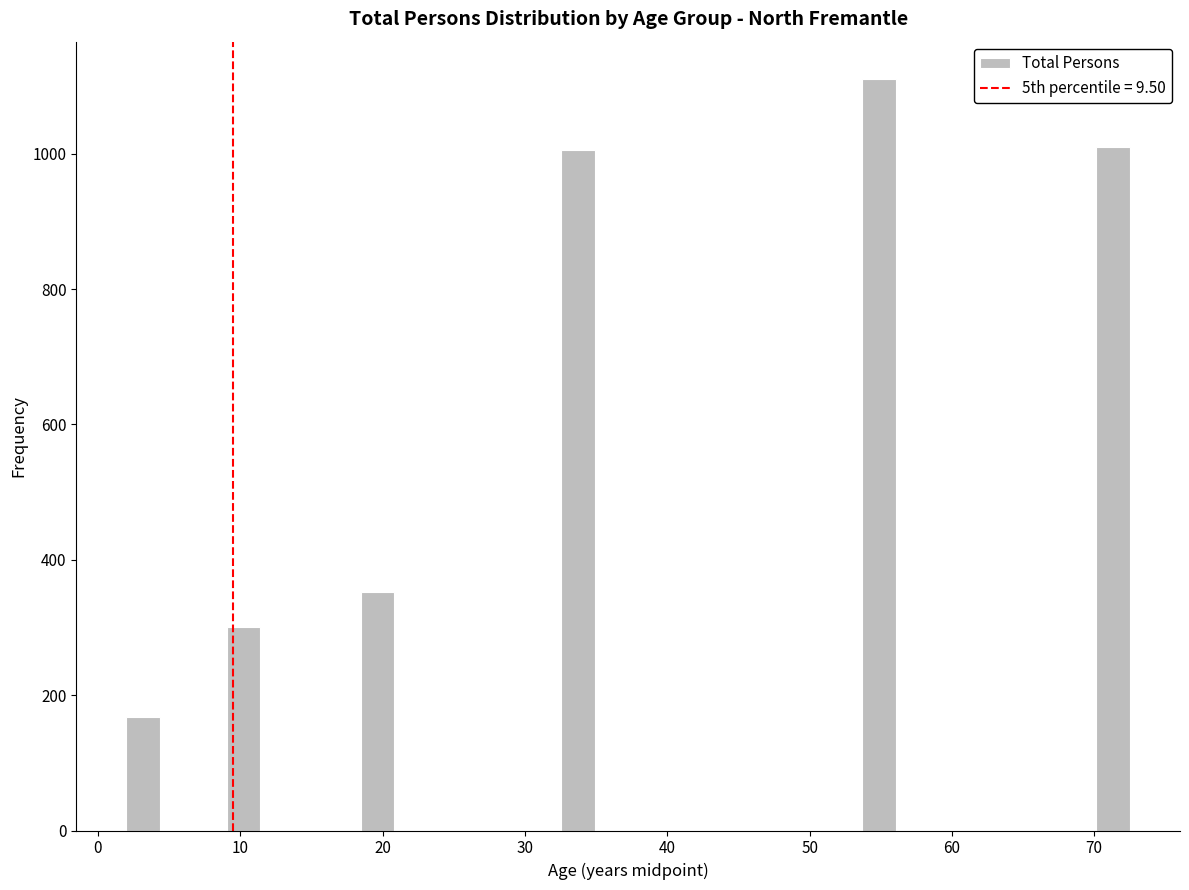

Read against the x-axis, roughly where is the centre of the tallest bar?

55